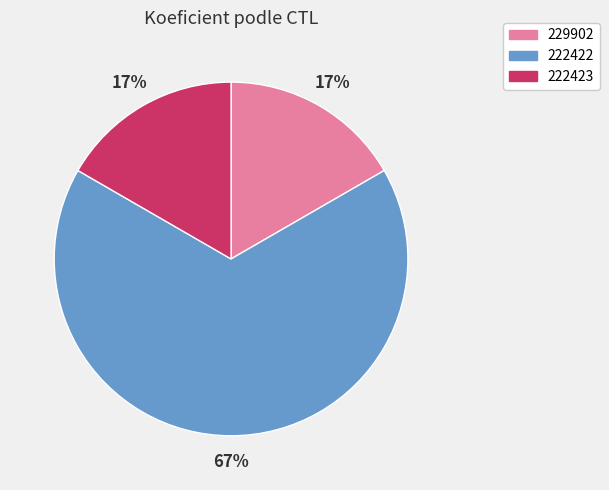

How many segments does this pie chart have?

3